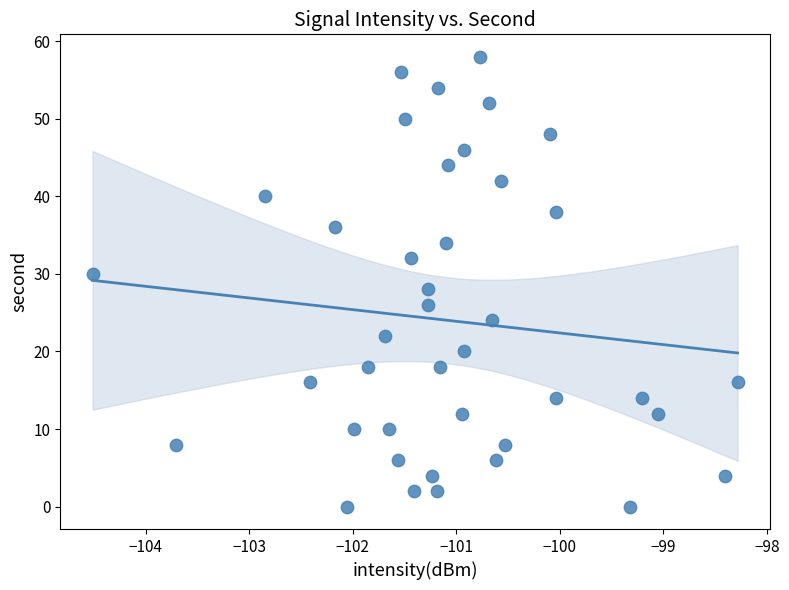

What is the range of Y values (max minus min)?

58